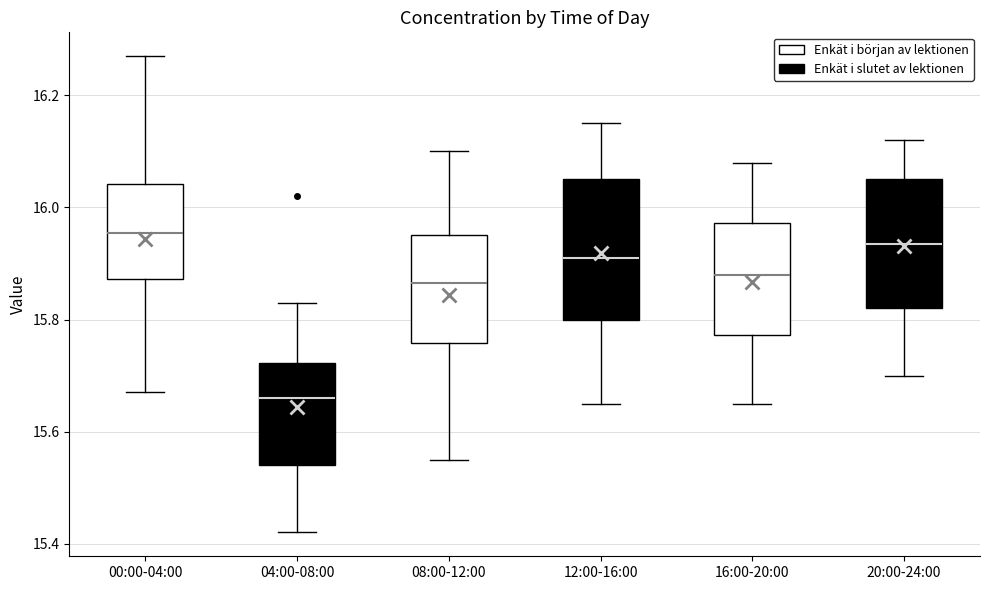

Where does the lower whisker of the box for 00:00-04:00 end on the y-axis? The values are not printed on the chart, so give them approximately, as read against the axis.

15.68